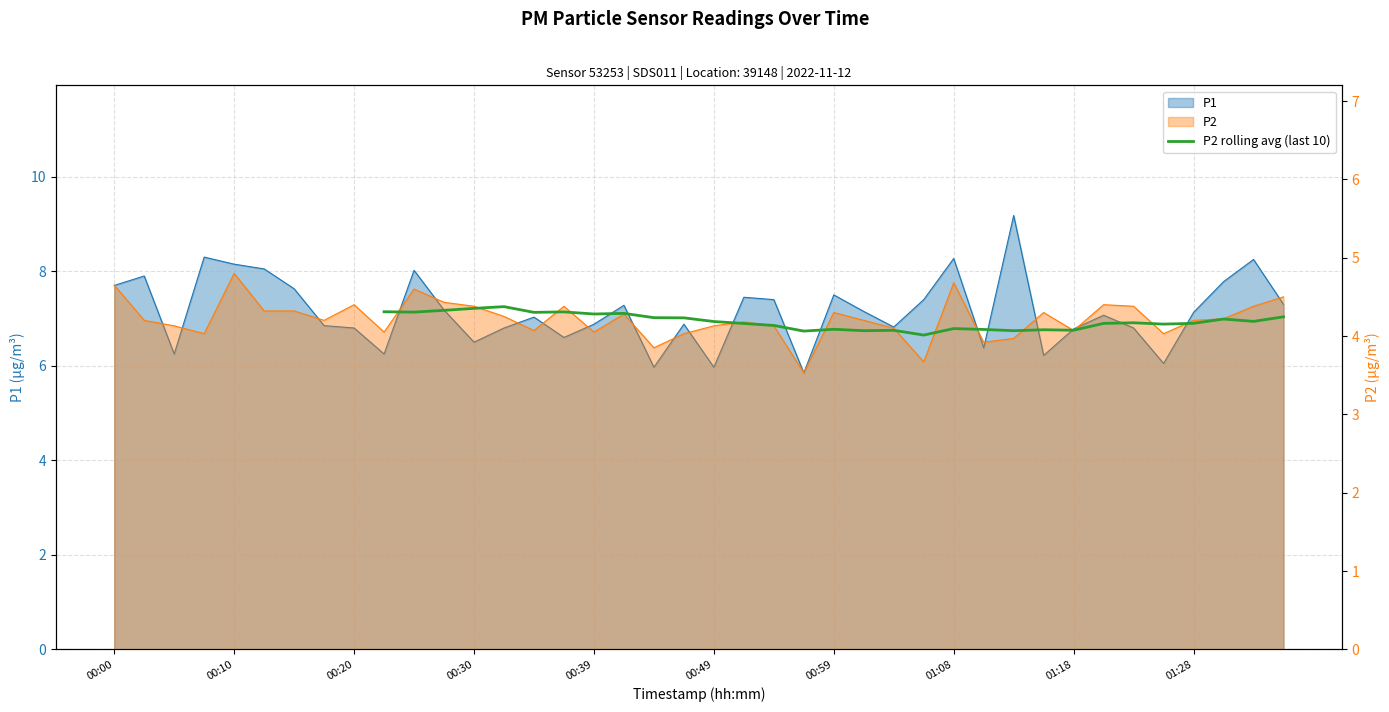

What is the label of the 5th point from the left?

00:39